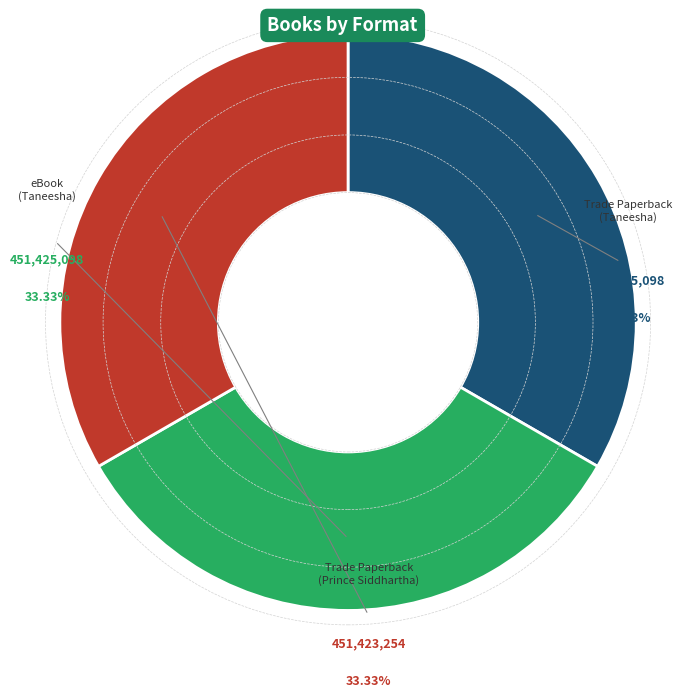

Is there a majority slice in this chart?

No